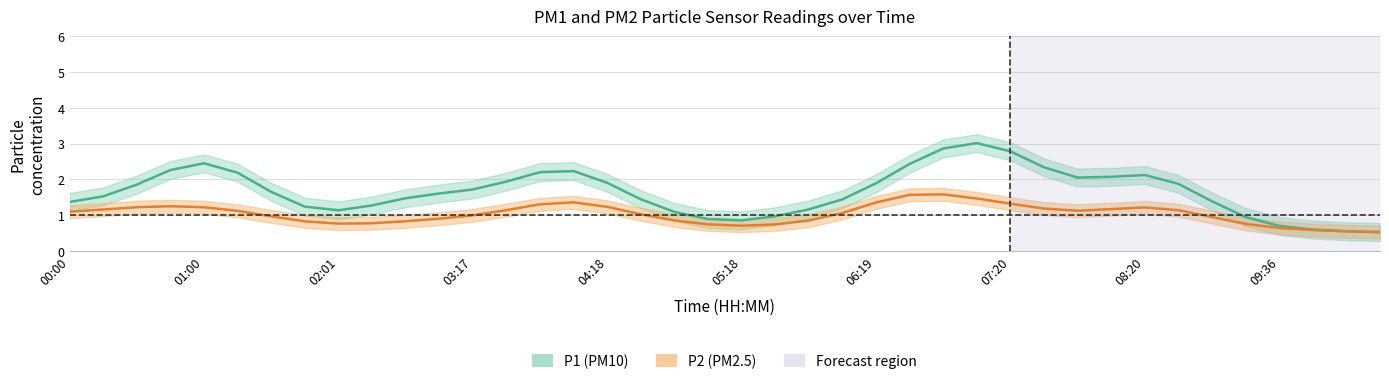

Between 3 and 30, which series saw the biggest shift?

P2